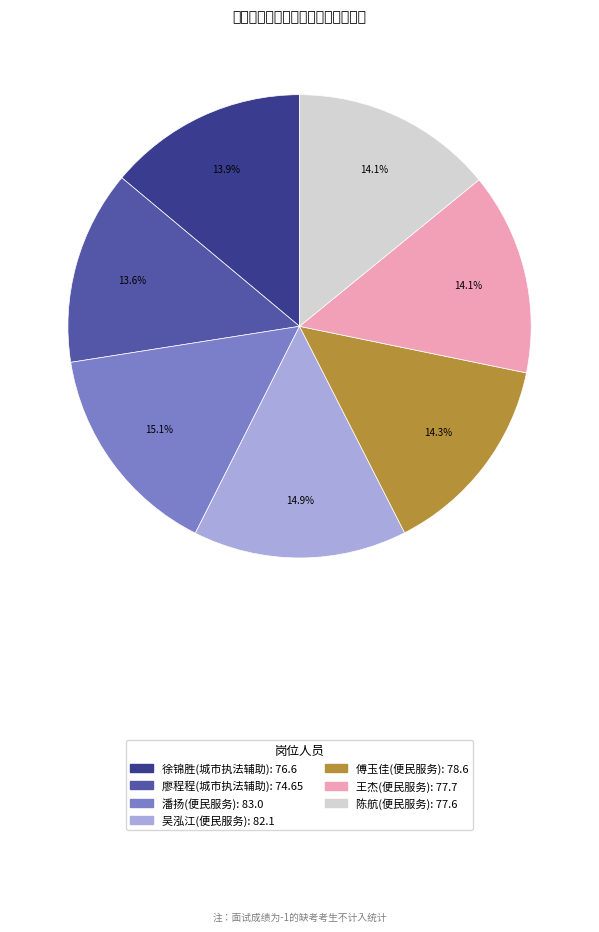

What percentage do 廖程程(城市执法辅助) and 傅玉佳(便民服务) together represent?

27.9%